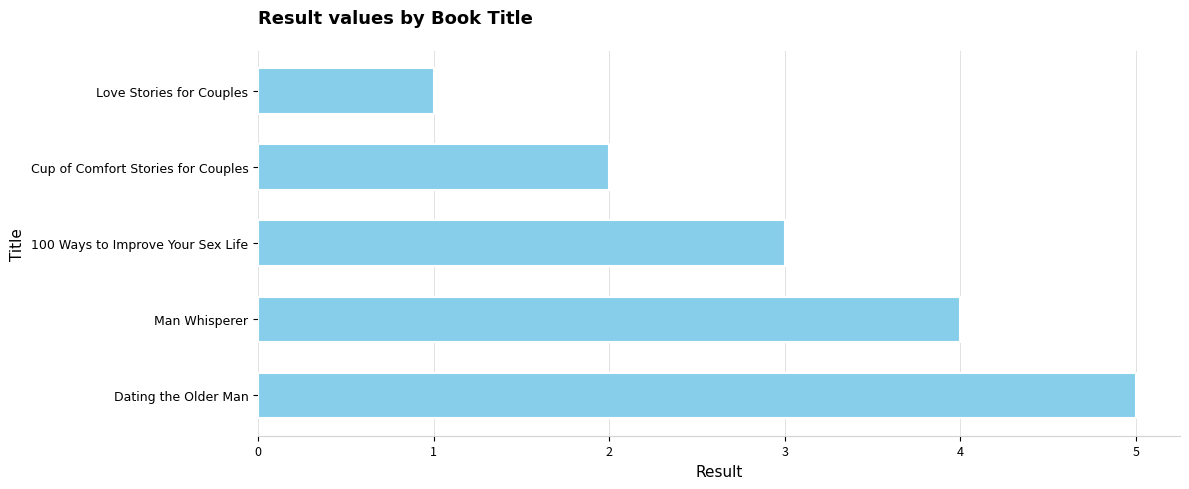

How many data points are less than 3?

2